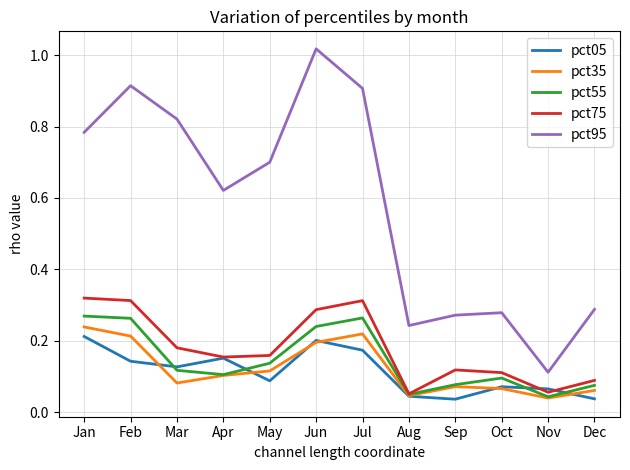

At which category does the chart reach its peak across all series?

Jun